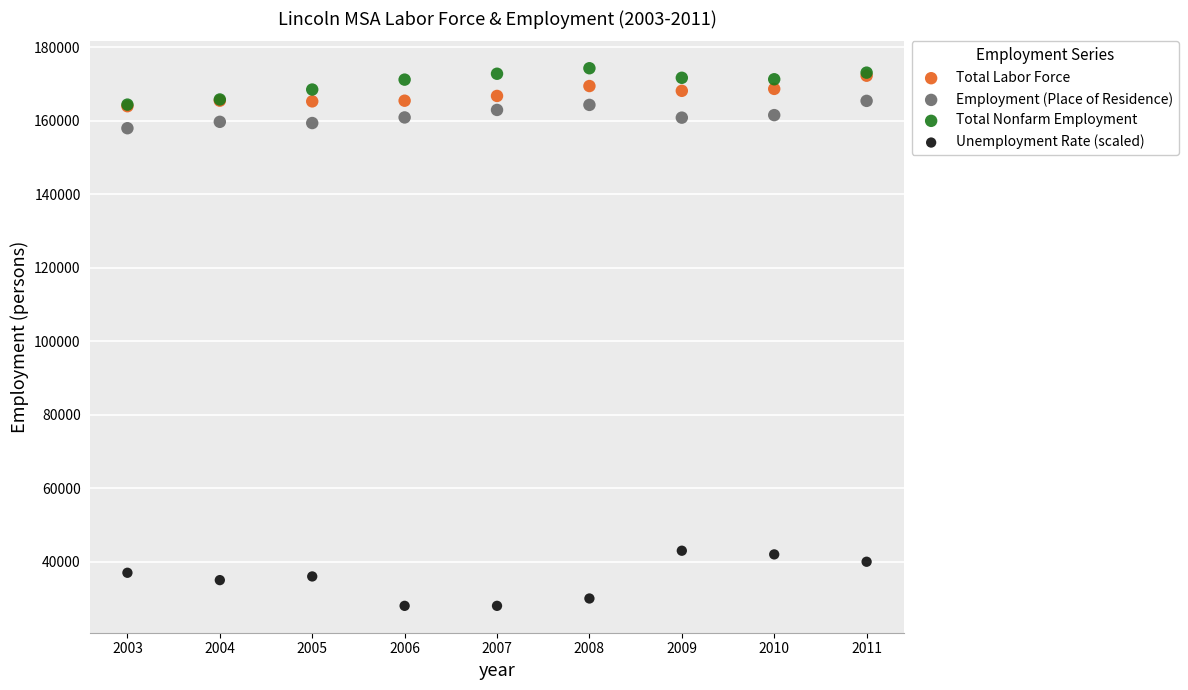

Which series contains the highest Y value?

Total Nonfarm Employment